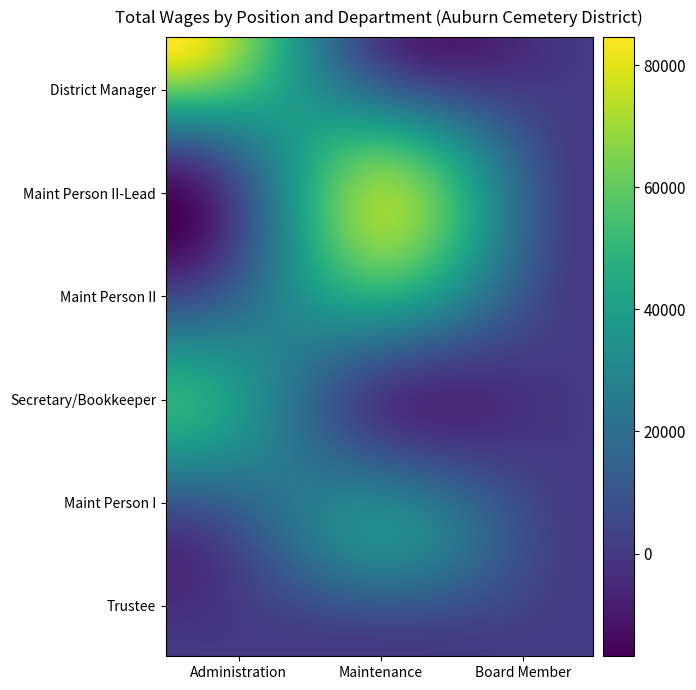

At which category is the sum across all series the highest?

Maintenance